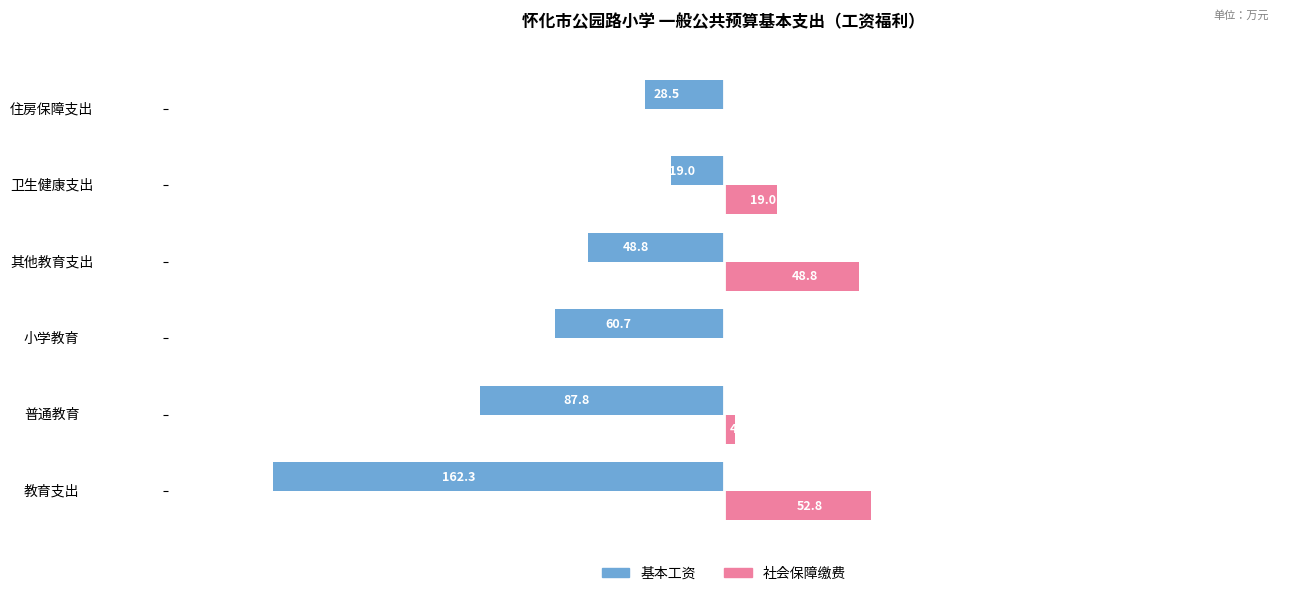

Is the value of 社会保障缴费 at 住房保障支出 greater than the value of 基本工资 at 卫生健康支出?

Yes